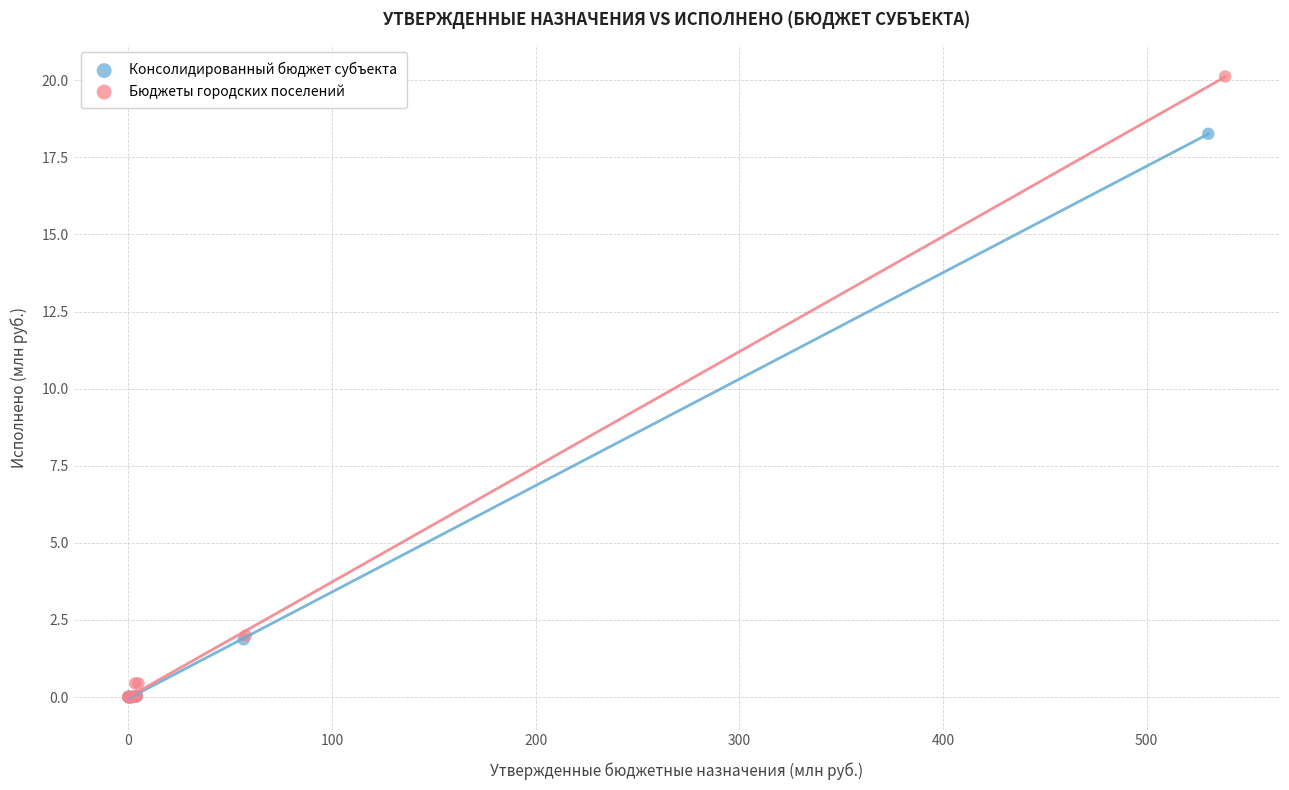

Which series reaches the maximum Y coordinate?

Бюджеты городских поселений